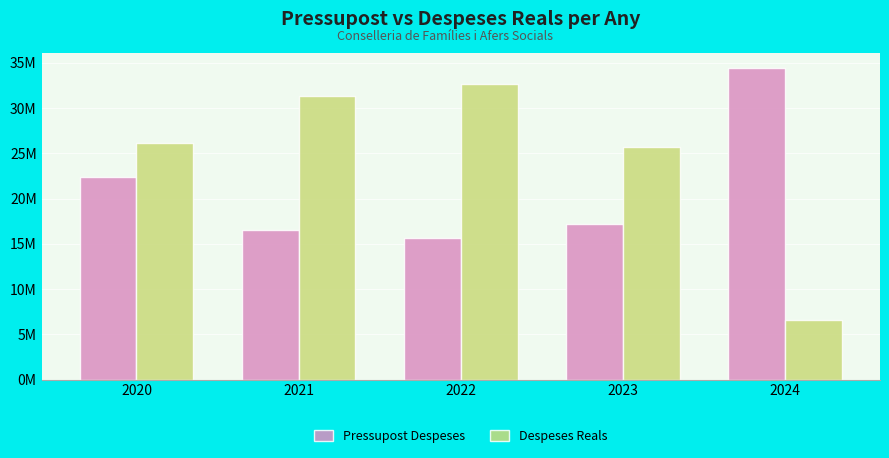

Reading left to right, what are all the values shown in this chart?

Pressupost Despeses: 2020=22364511.0	2021=16576235.0	2022=15629042.0	2023=17154042.0	2024=34387142.0
Despeses Reals: 2020=26179549.6	2021=31281360.5	2022=32662153.7	2023=25639752.7	2024=6535316.0